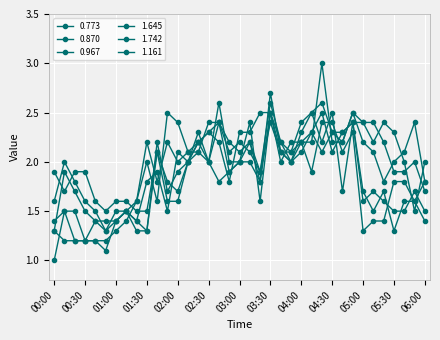

At which category is the sum across all series the highest?

03:30